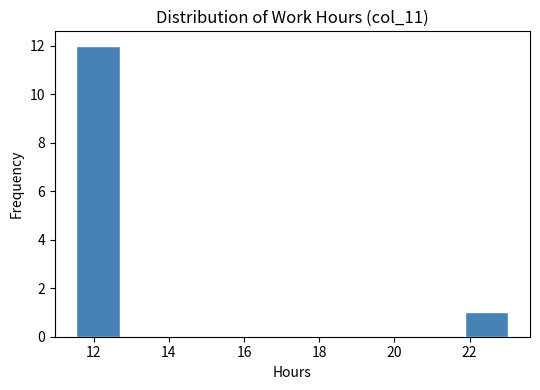

Reading left to right, transcribe this chart: for each bar, give the range it covers on the x-axis and its height. Neither the bar edges nor the heights are printed on the chart, so give them approximately, as read against the axes.

11.6 to 12.6: 12
12.6 to 13.8: 0
13.8 to 15.0: 0
15.0 to 16.2: 0
16.2 to 17.2: 0
17.2 to 18.4: 0
18.4 to 19.6: 0
19.6 to 20.8: 0
20.8 to 21.8: 0
21.8 to 23.0: 1